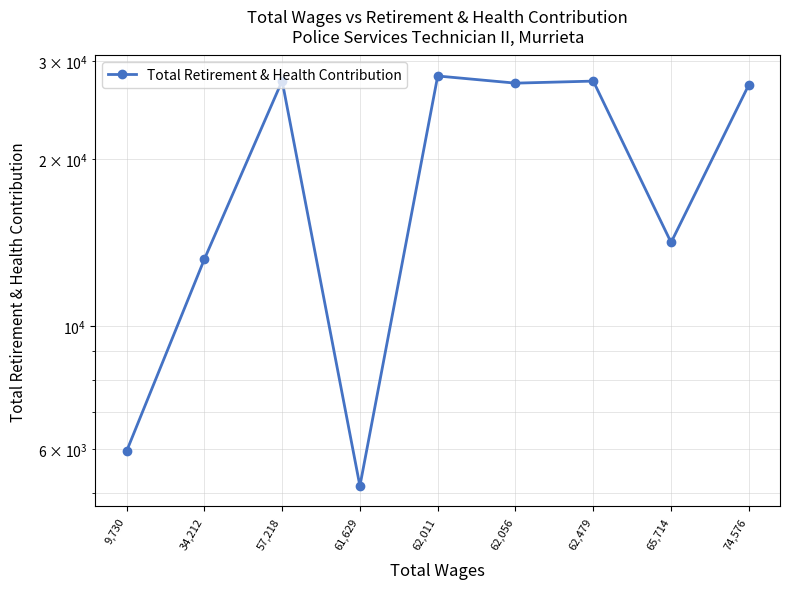

True or false: the data has more than 0 interior local peaks.

True